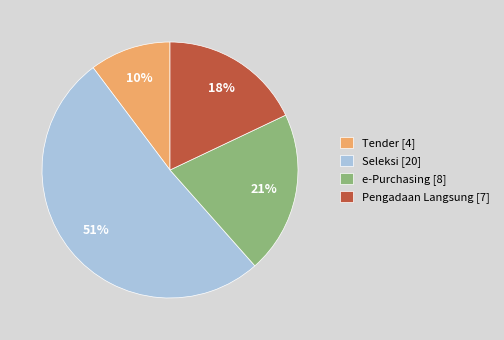

True or false: e-Purchasing [8] accounts for 21% of the total.

True